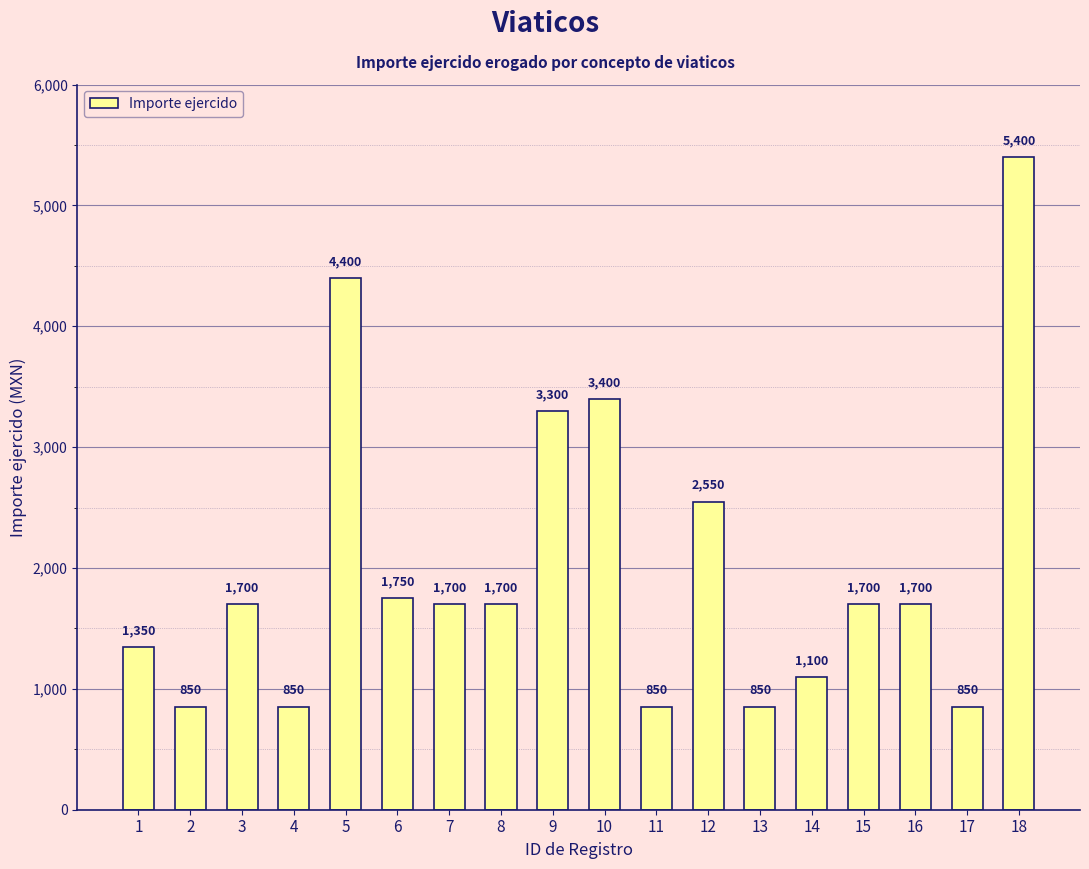

Which label corresponds to the largest value in the chart?

18